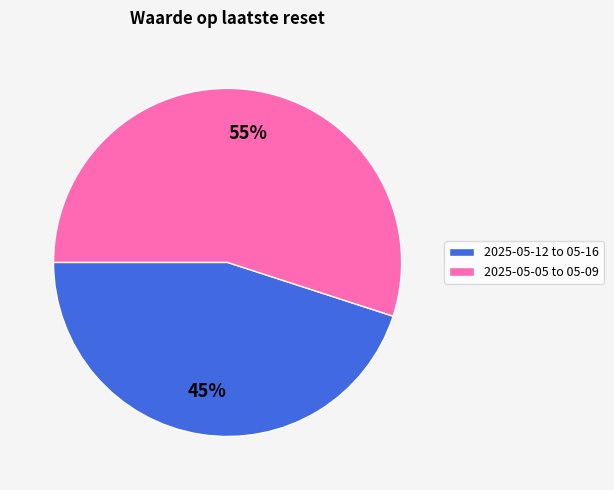

To the nearest percent, what is the difference between the largest and smallest slice percentages?

10%